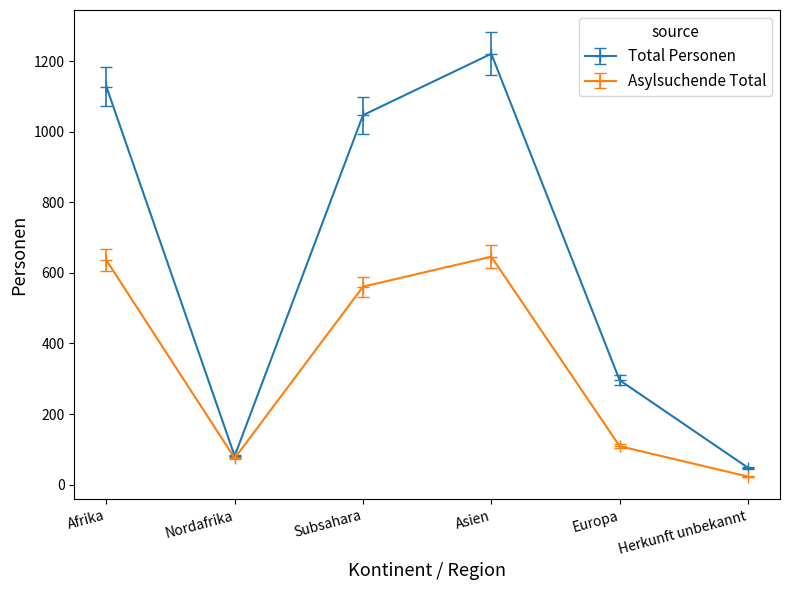

True or false: Asylsuchende Total has a value of 120.2 at Nordafrika.

False